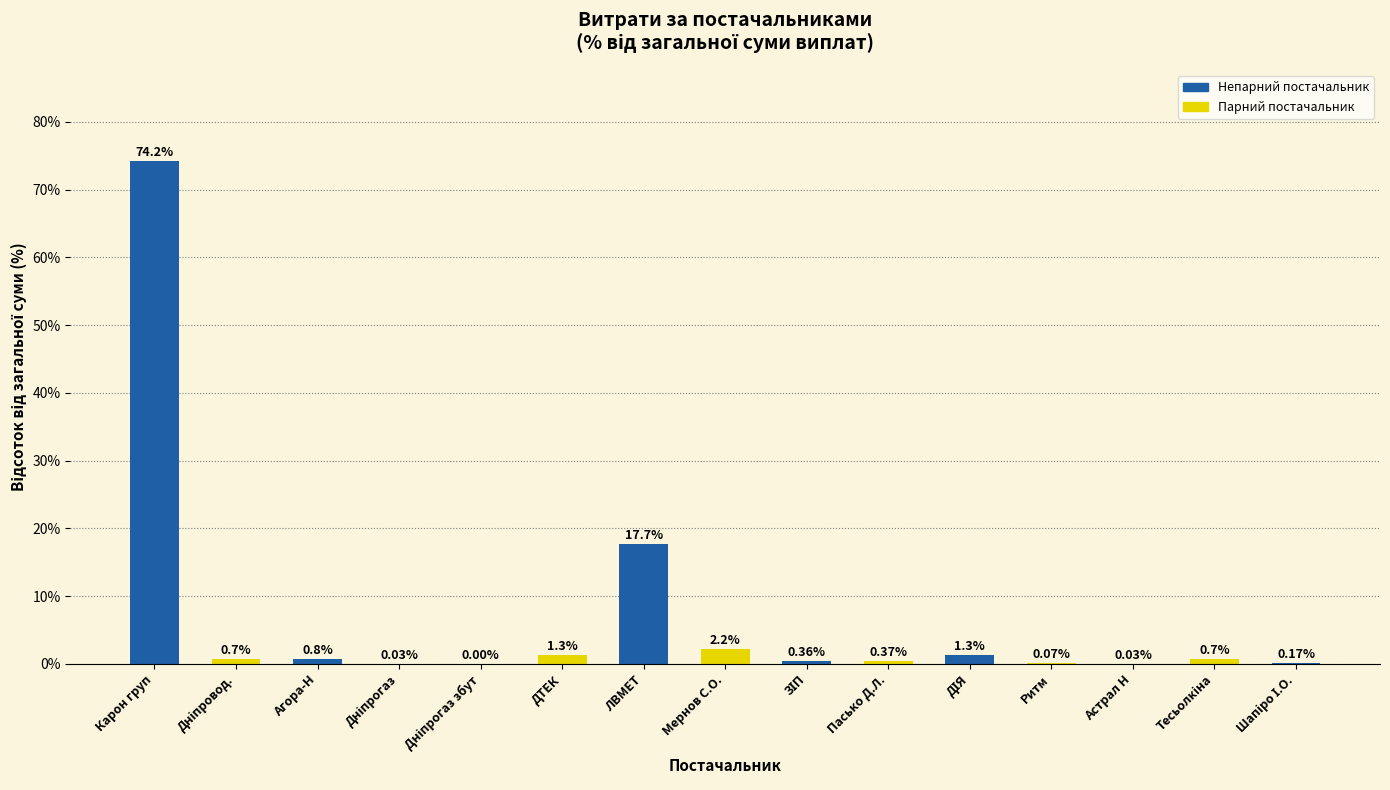

Which label corresponds to the largest value in the chart?

Карон груп